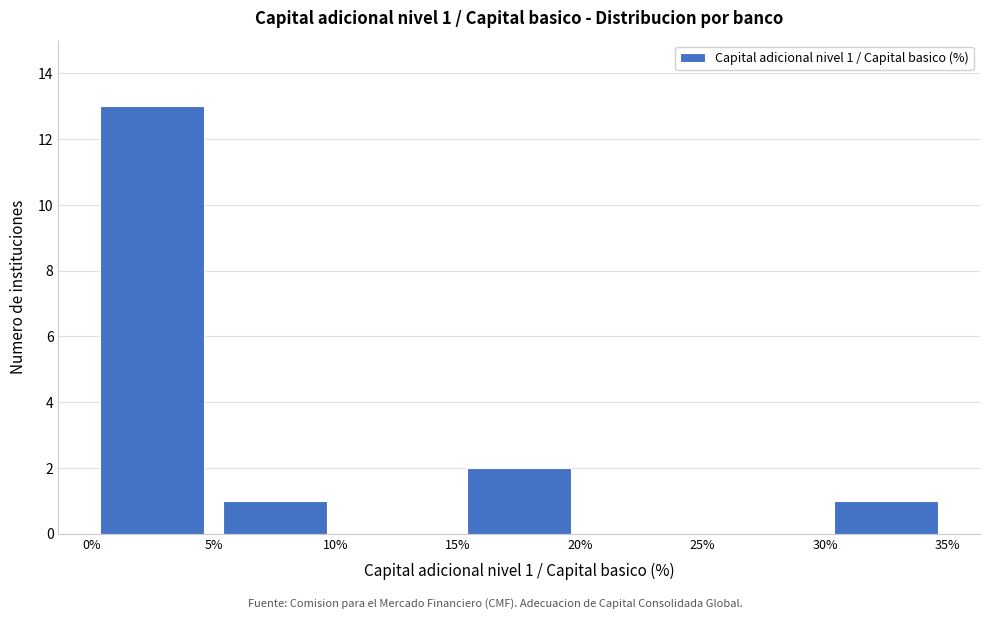

Over which range of the x-axis is the bar tallest?

0% to 5%